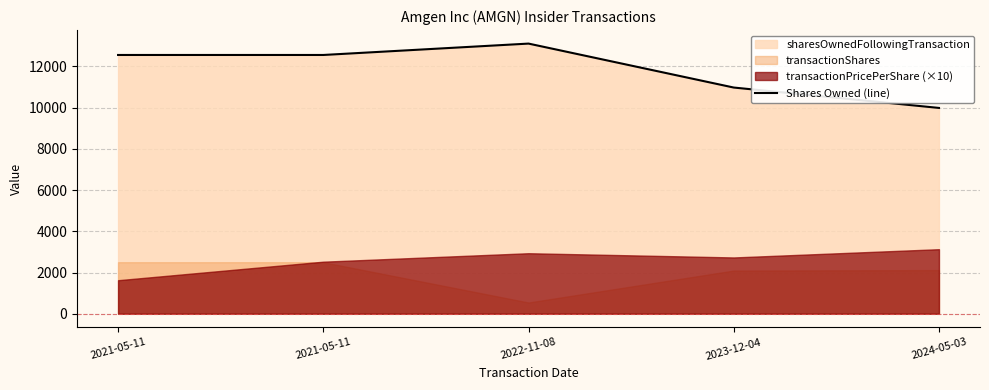

What is the ratio of the value at 2021-05-11 to the value at 2023-12-04?

1.1